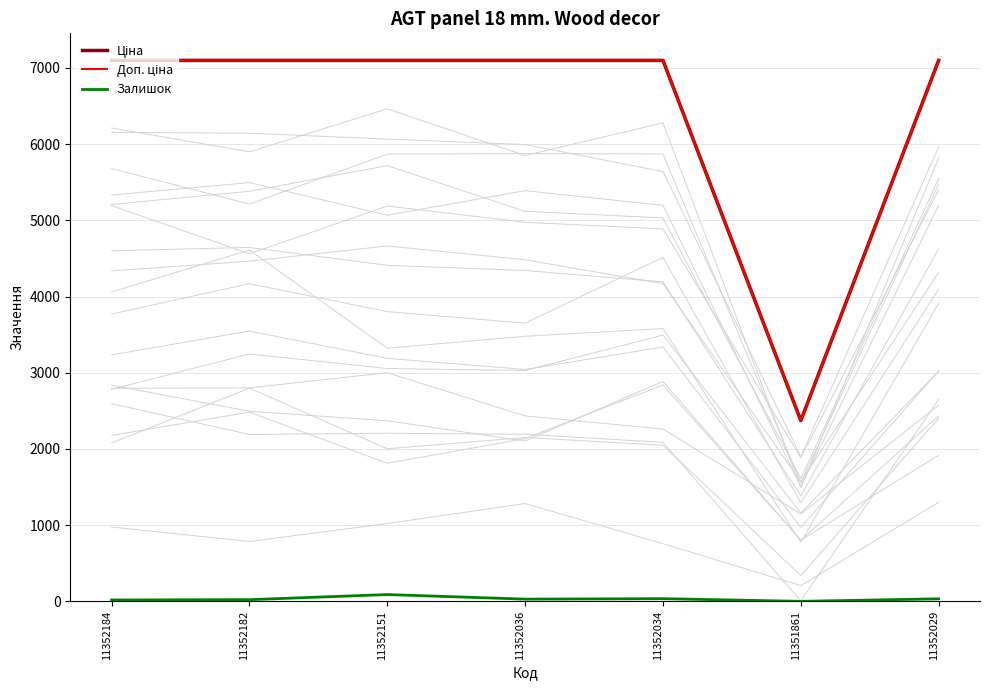

Is this an area chart (filled region under the line)?

No